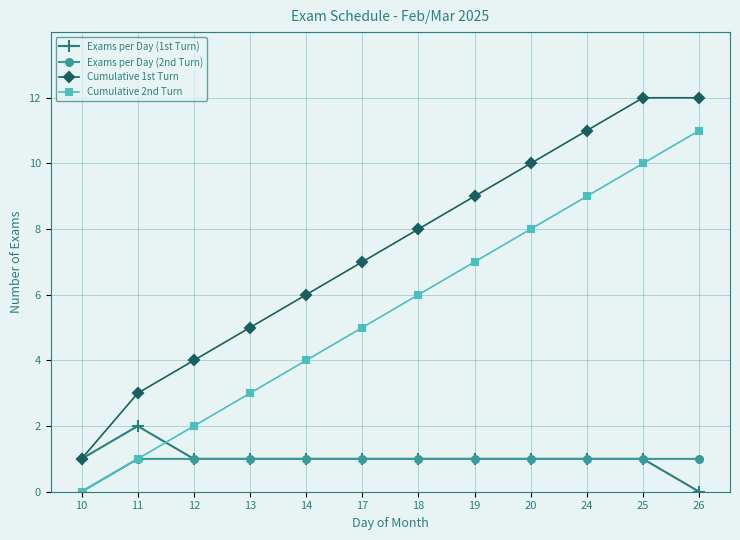

What is the highest value of the Cumulative 1st Turn series?

12